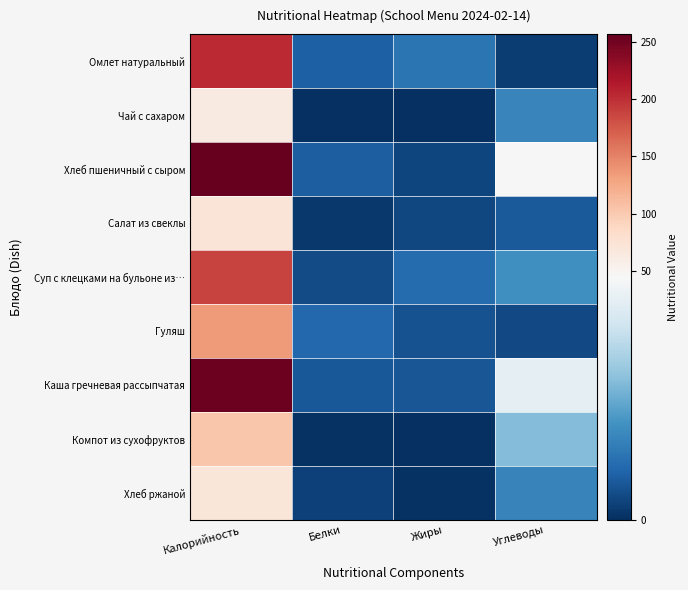

What is the total value across all series at Углеводы?

170.6